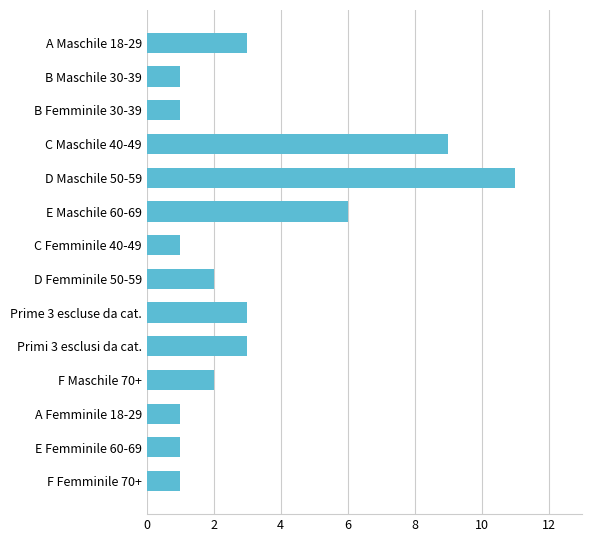

What is the label of the 11th bar from the top?

F Maschile 70+